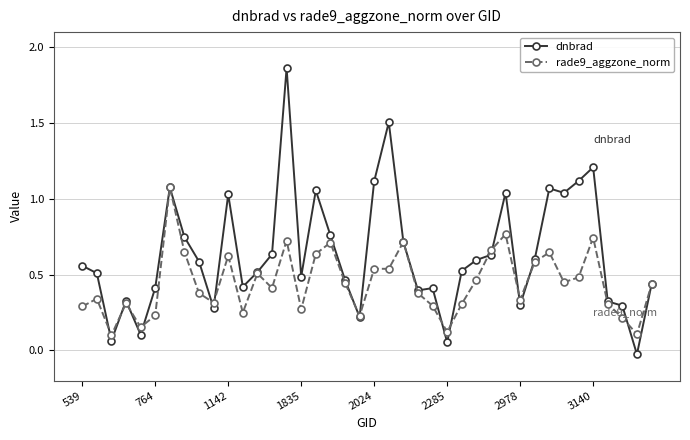

True or false: dnbrad has more than 0 interior local peaks.

True